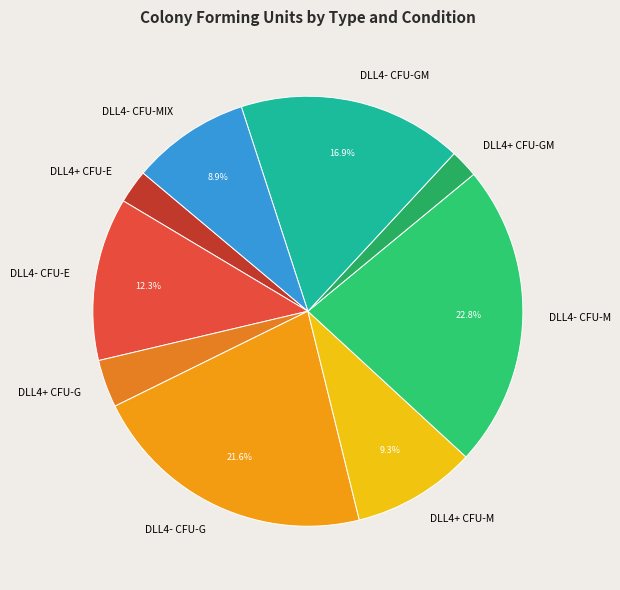

What is the ratio of the value at DLL4- CFU-MIX to the value at DLL4- CFU-E?

0.7